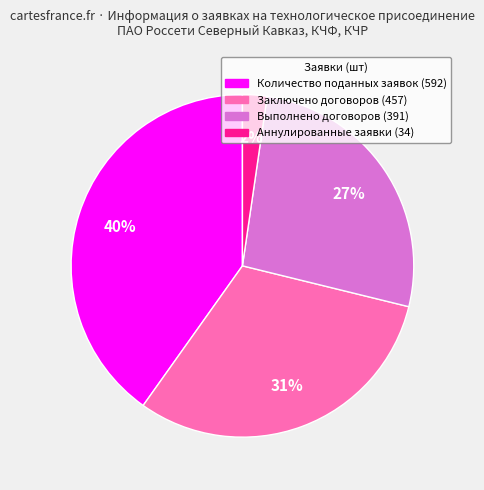

Is the sum of Заключено договоров and Количество поданных заявок greater than half?

Yes